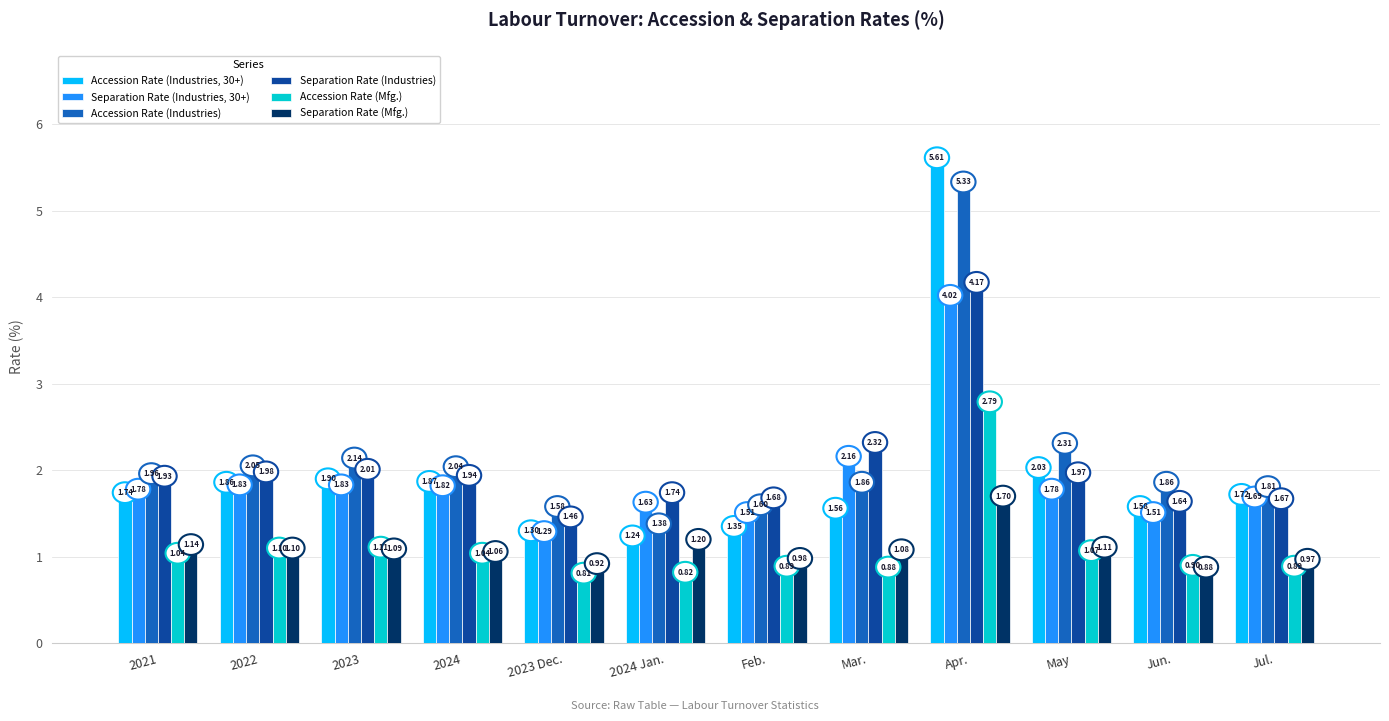

What value does the Accession Rate (Mfg.) series have at 2022?

1.1